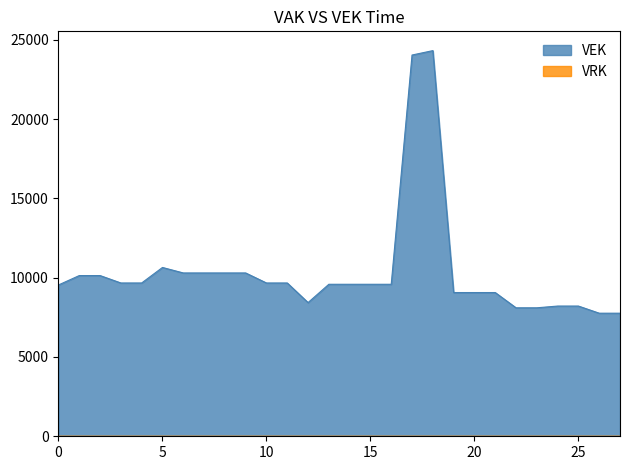

Which category has the lowest value across all series?

26